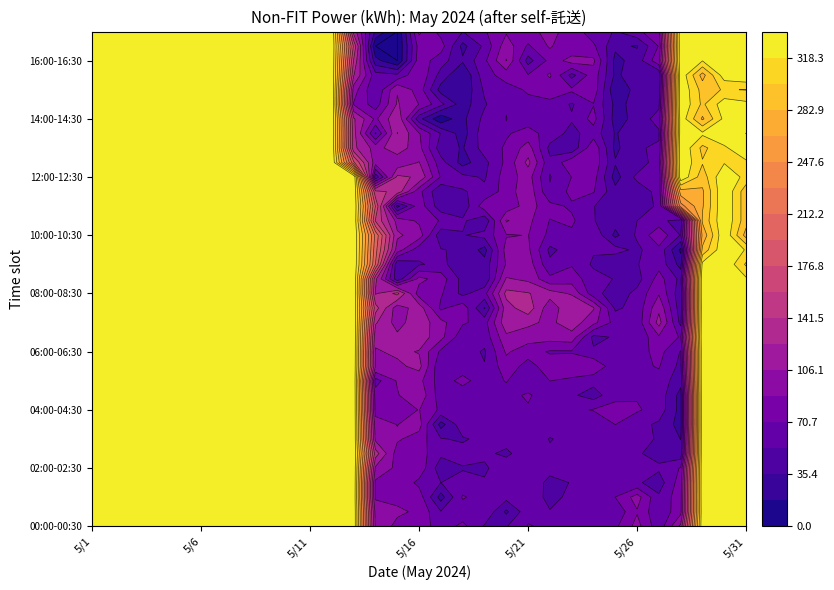

Is it true that 06:30-07:00 equals 559 at 5/5?

False